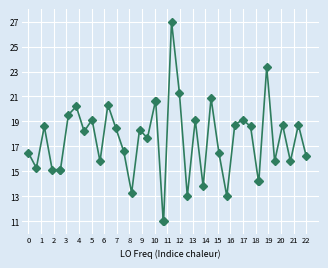

What is the difference between the maximum and minimum values?

16.0